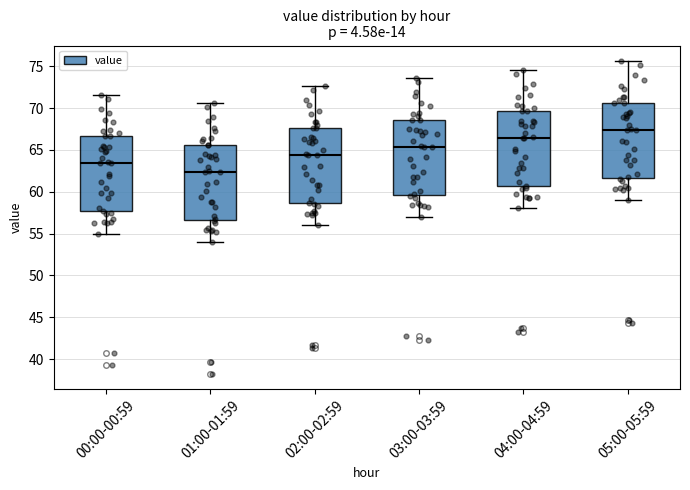

Reading left to right, read every box against the y-axis: the position of its median line, the range the box covers, and the ends of its whiskers. The values are not printed on the chart, so give them approximately, as read against the axis.

00:00-00:59: median 63.5, box 57.5 to 66.5, whiskers 55.0 to 71.5
01:00-01:59: median 62.5, box 56.5 to 65.5, whiskers 54.0 to 70.5
02:00-02:59: median 64.5, box 58.5 to 67.5, whiskers 56.0 to 72.5
03:00-03:59: median 65.5, box 59.5 to 68.5, whiskers 57.0 to 73.5
04:00-04:59: median 66.5, box 60.5 to 69.5, whiskers 58.0 to 74.5
05:00-05:59: median 67.5, box 61.5 to 70.5, whiskers 59.0 to 75.5